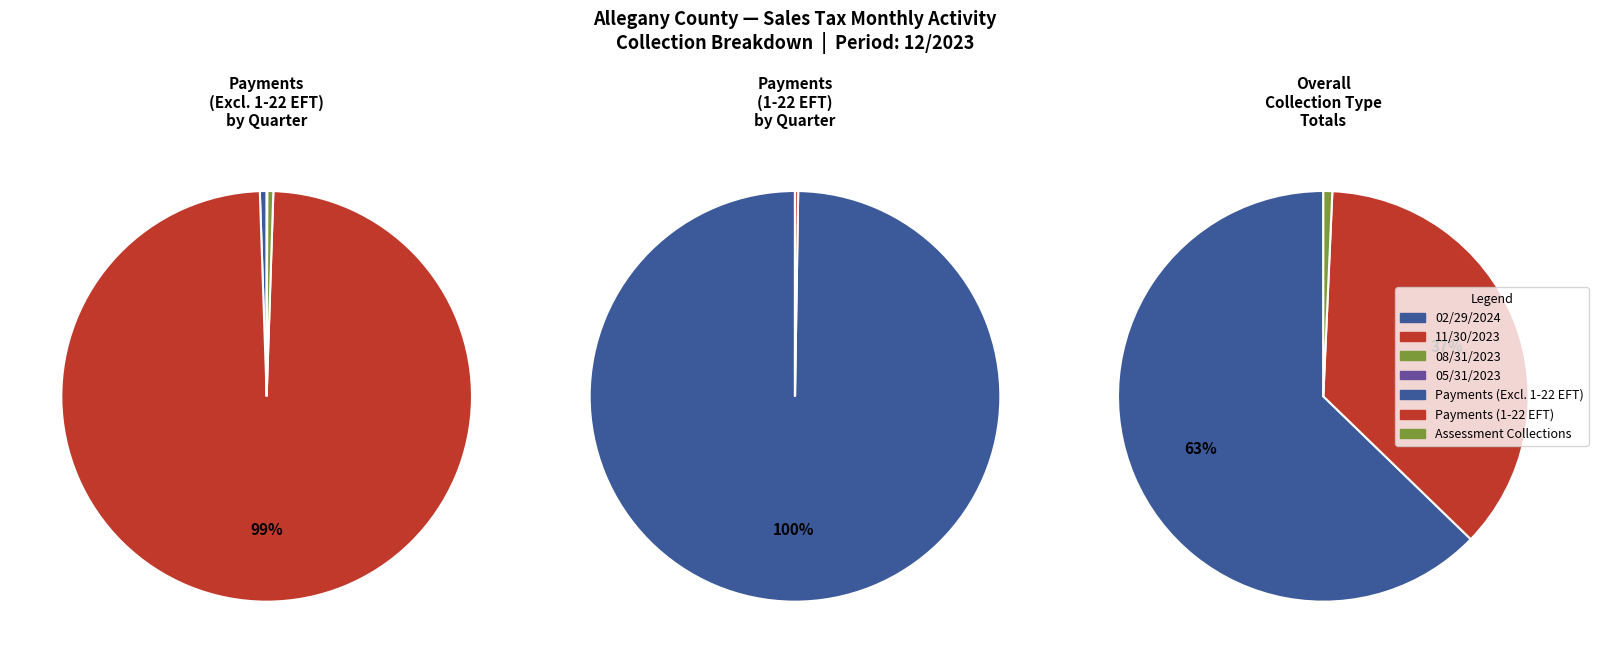

Which slice is the largest?

11/30/2023